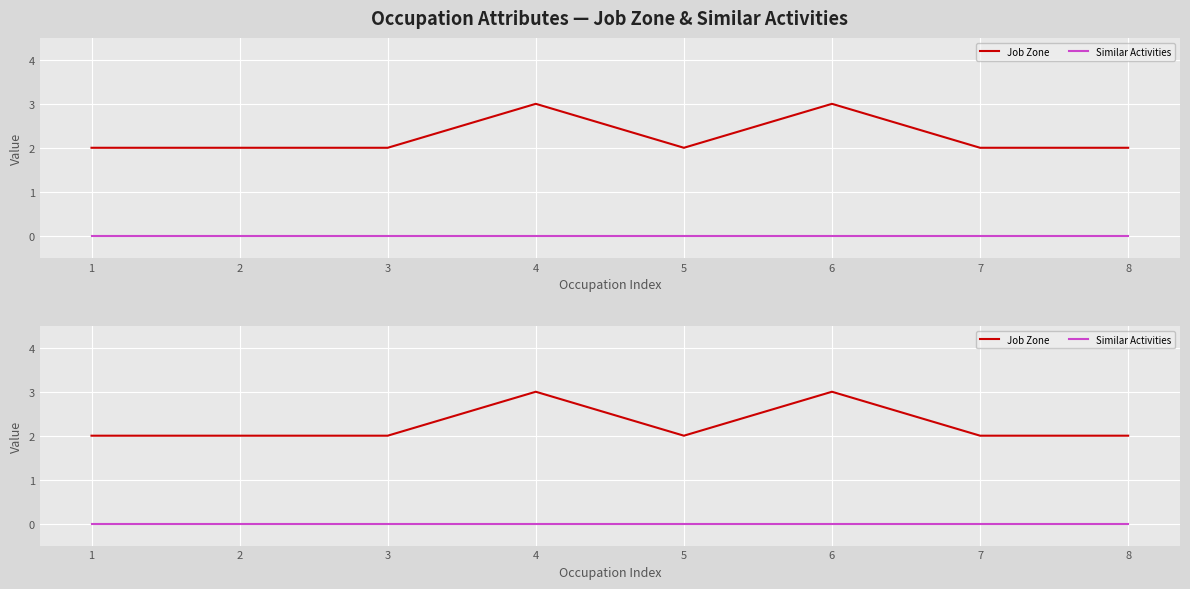

In Job Zone, how many points are lower than both neighbors (excluding endpoints)?

1